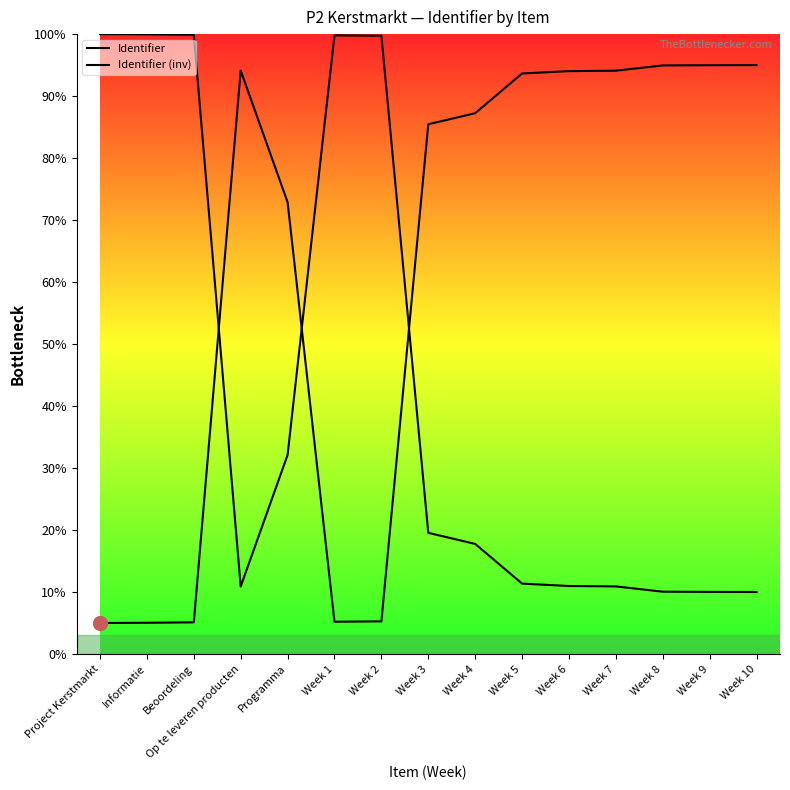

In Identifier (inv), how many points are higher than both neighbors (excluding endpoints)?

1